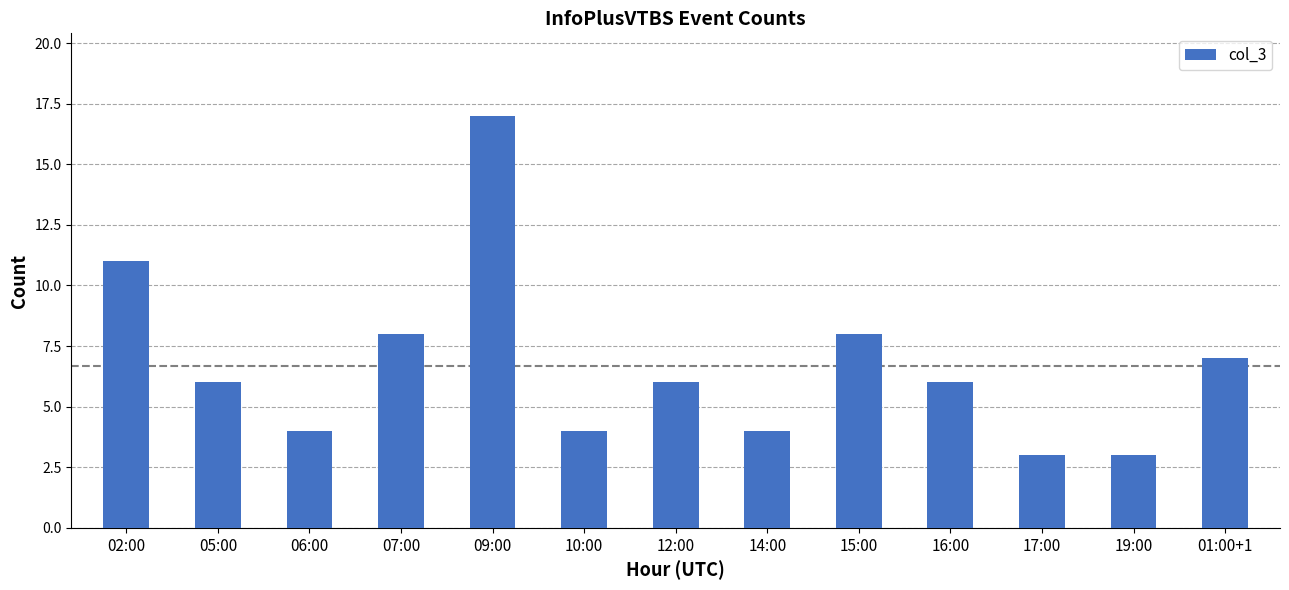

What value does the data have at 01:00+1?

7